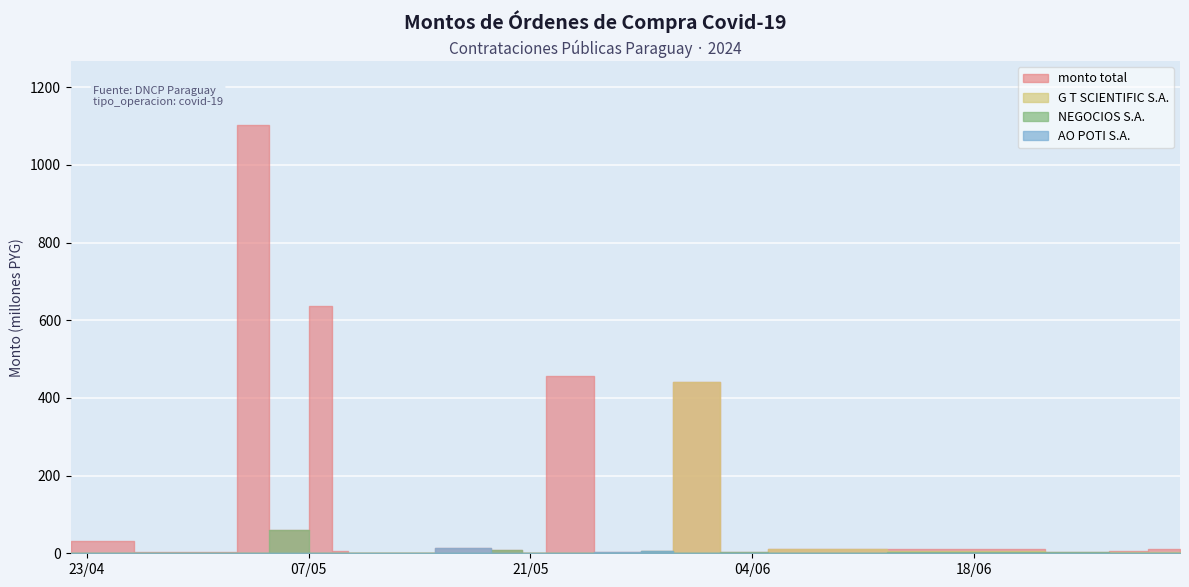

Is it true that G T SCIENTIFIC S.A. equals 0 at 2024-07-01?

True